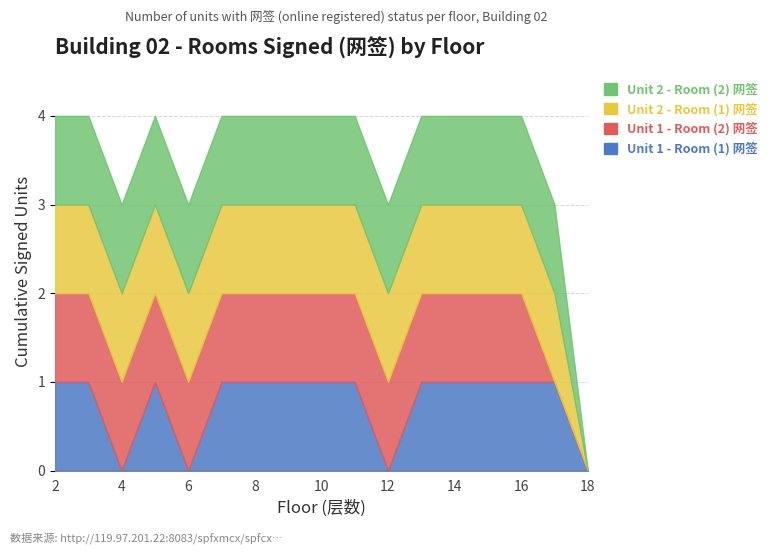

At which label does Unit 2 - Room (2) 网签 reach its minimum?

18